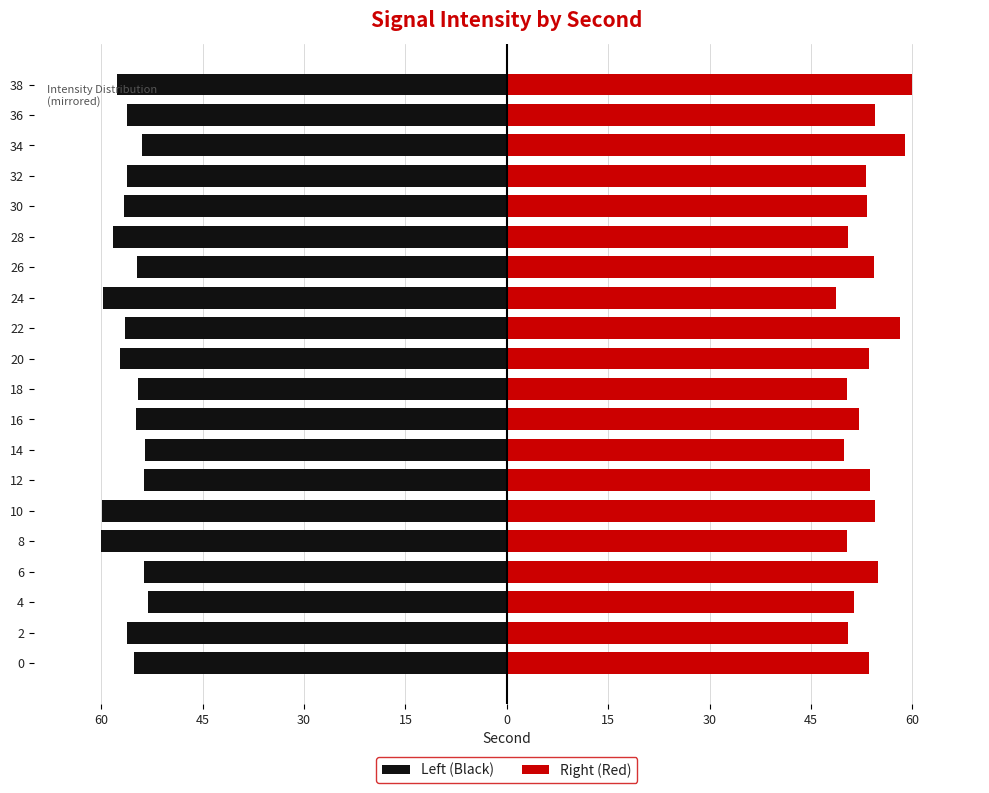

What is the difference between the maximum and minimum values in the Right (Red) series?

11.3